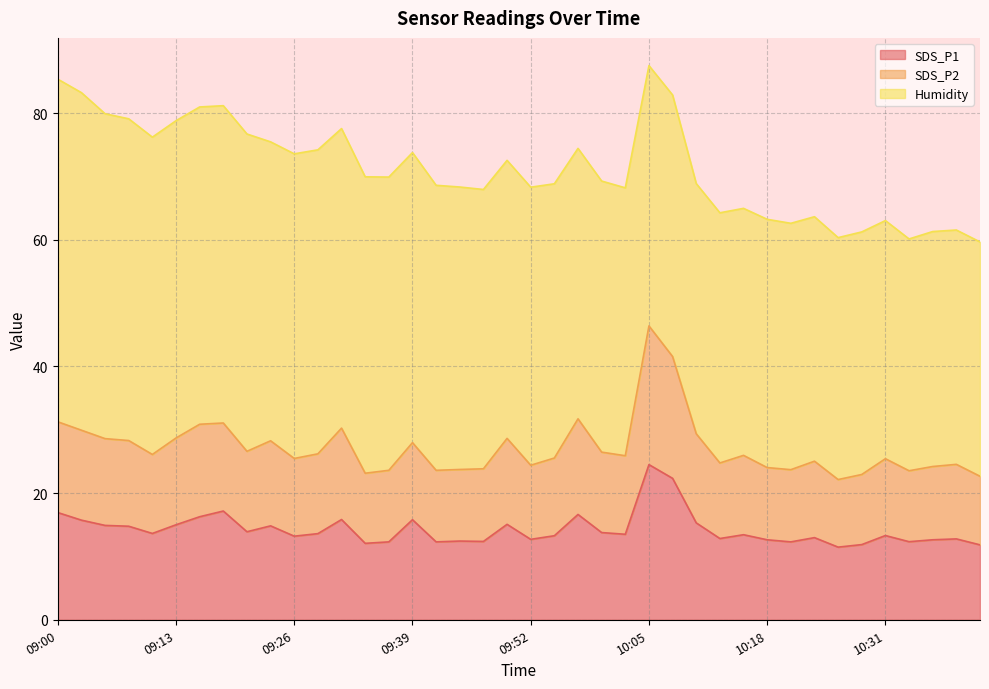

The SDS_P1 series shows 12.3 at 10:21. True or false?

True